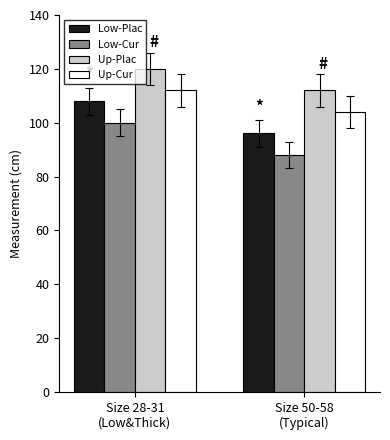

True or false: Low-Plac has a value of 108 at Size 28-31
(Low&Thick).

True